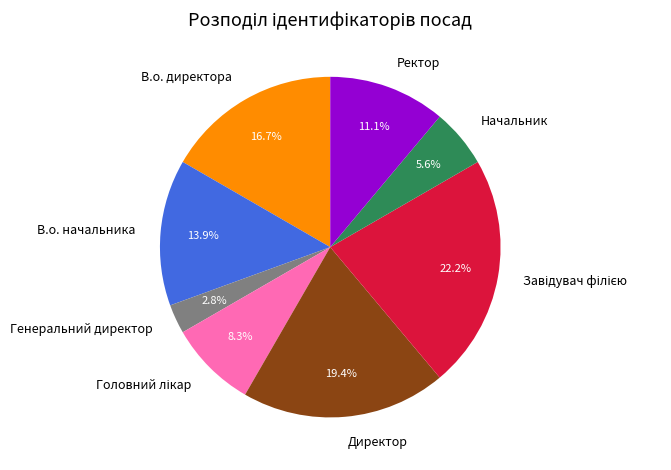

Is there a majority slice in this chart?

No